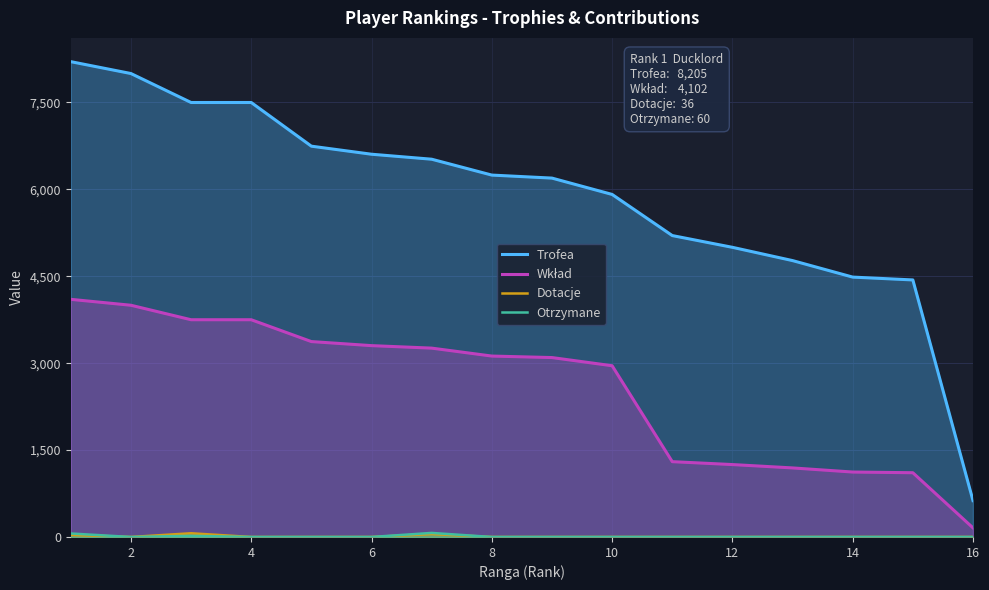

What is the highest value of the Trofea series?

8205